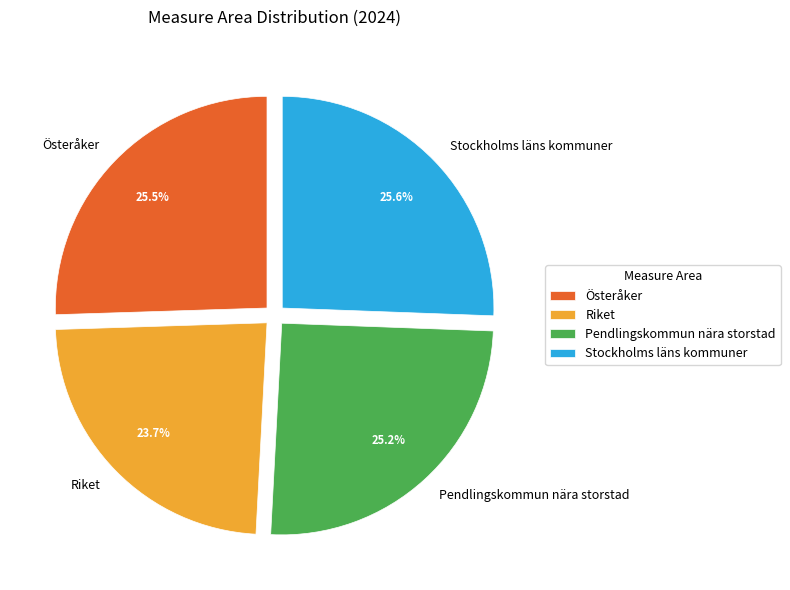

What portion of the pie excludes Österåker?

74.5%